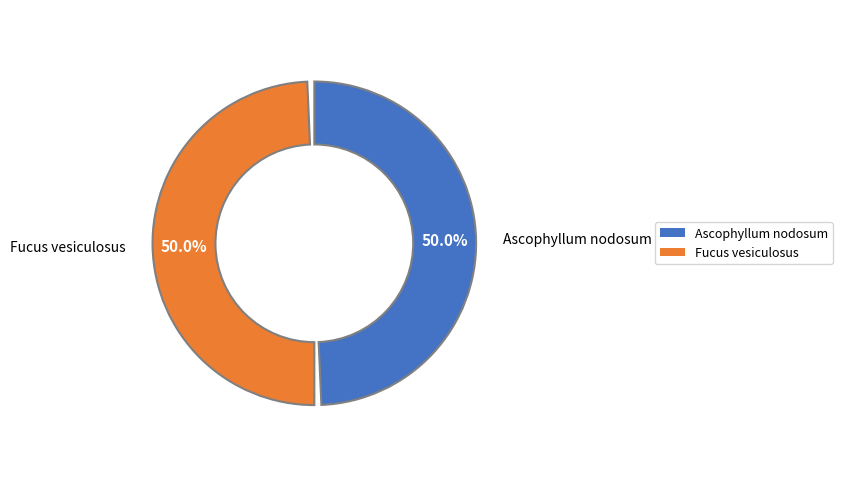

What is the largest slice in the pie chart?

Fucus vesiculosus